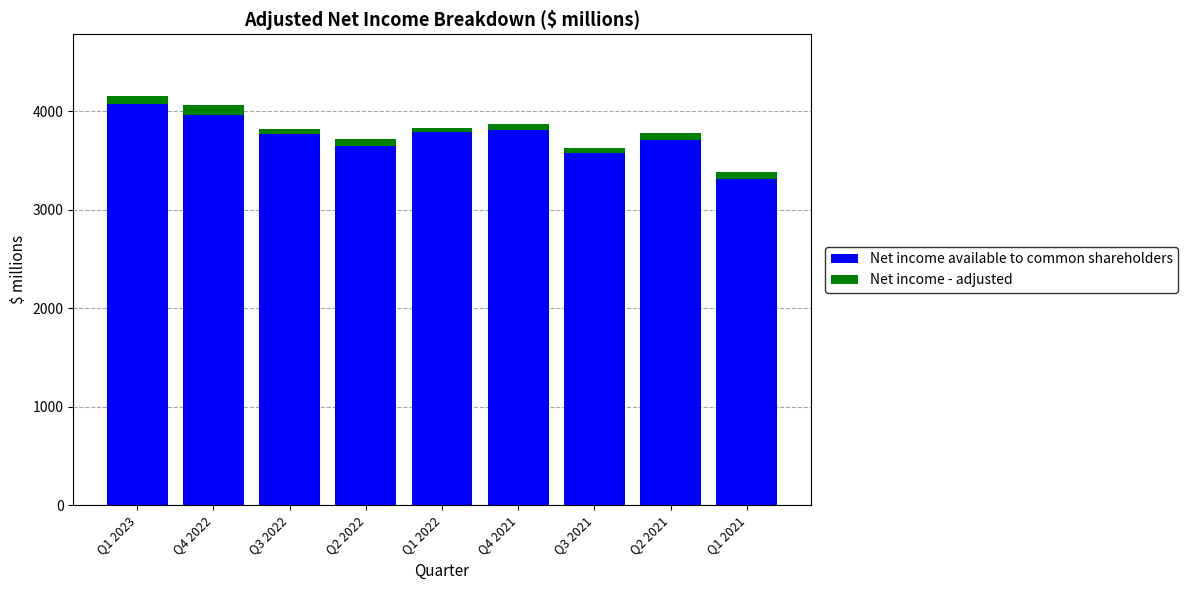

What is the difference between the second highest and minimum values in the Net income available to common shareholders series?

643